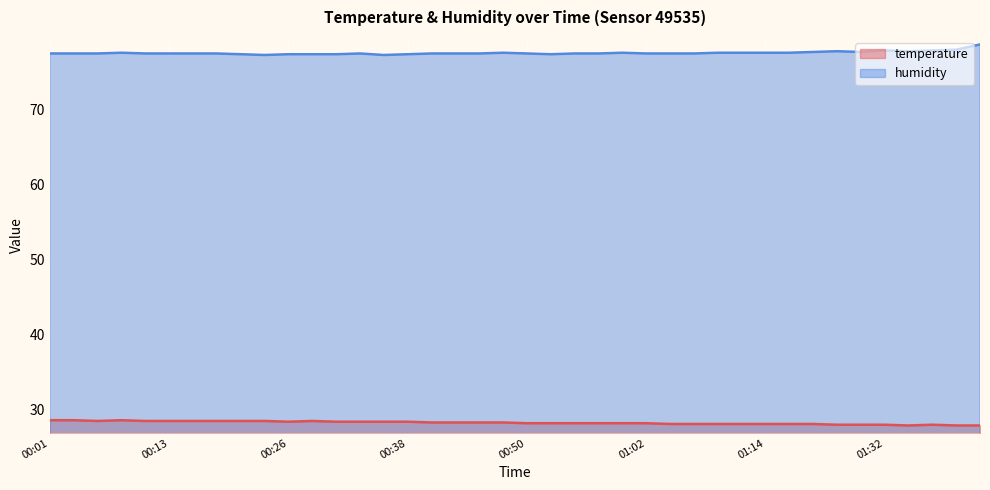

What is the difference between the maximum and minimum values in the humidity series?

1.4